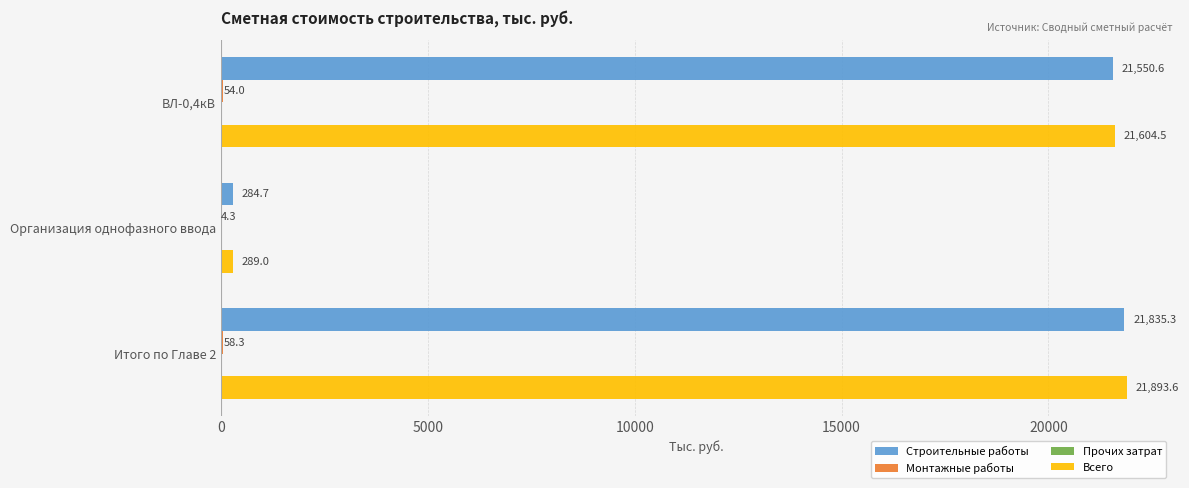

How many data points does each series have?

3